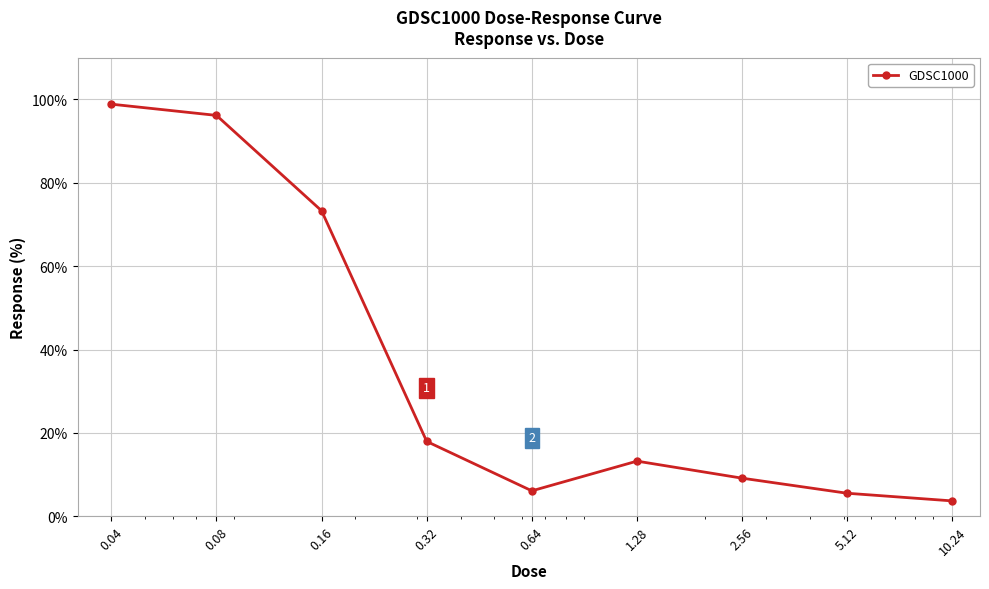

What is the maximum value shown in the chart?

98.9